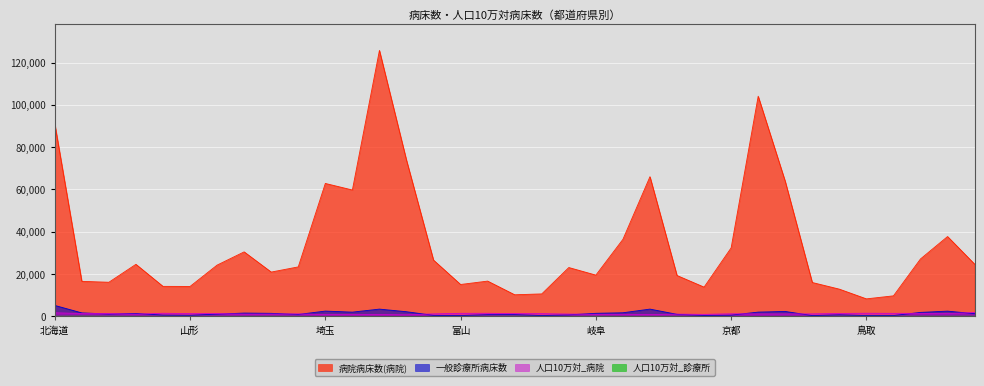

Is the value of 一般診療所病床数 at 千葉 greater than the value of 人口10万対_病院 at 東京?

Yes